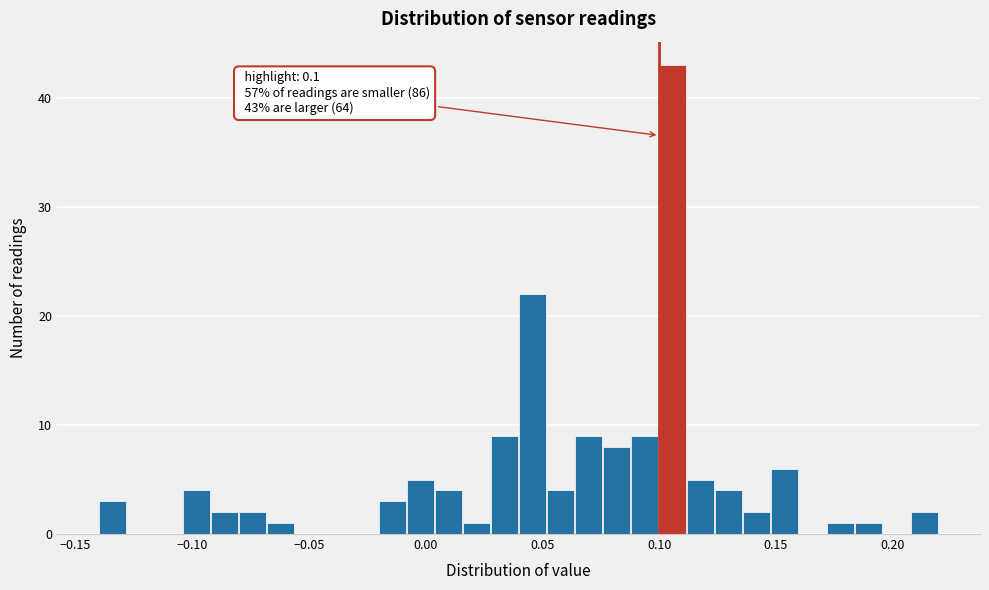

Read against the x-axis, roughly where is the centre of the tallest bar?

0.105